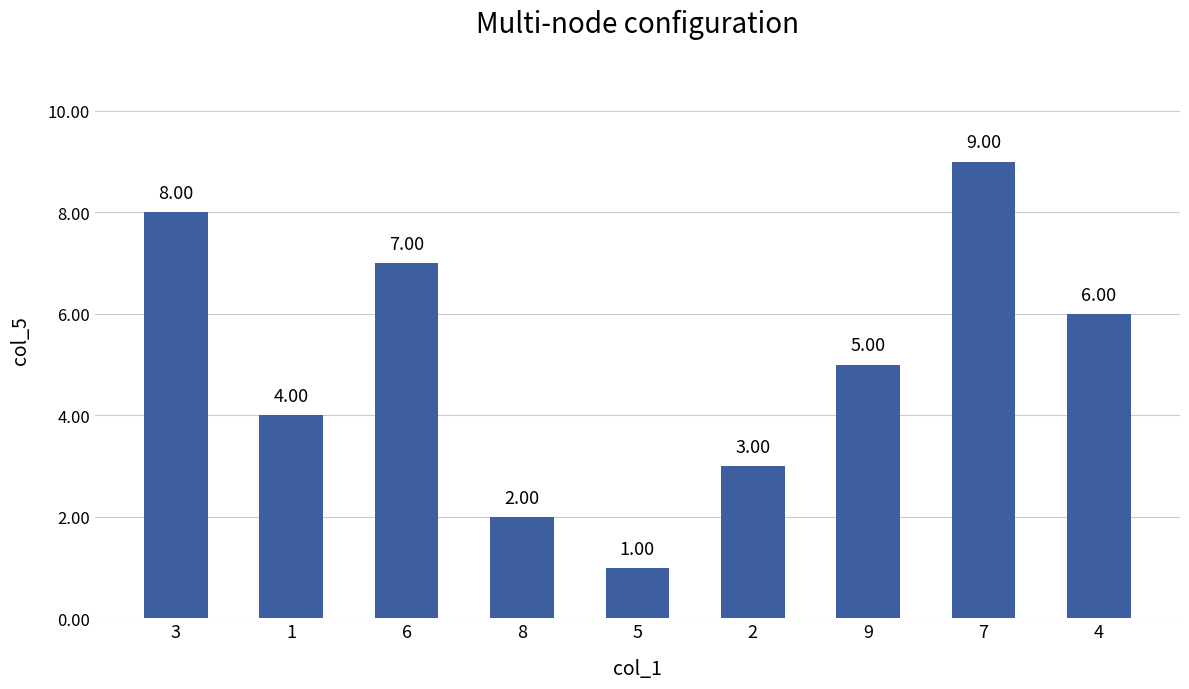

What value does the data have at 6?

7